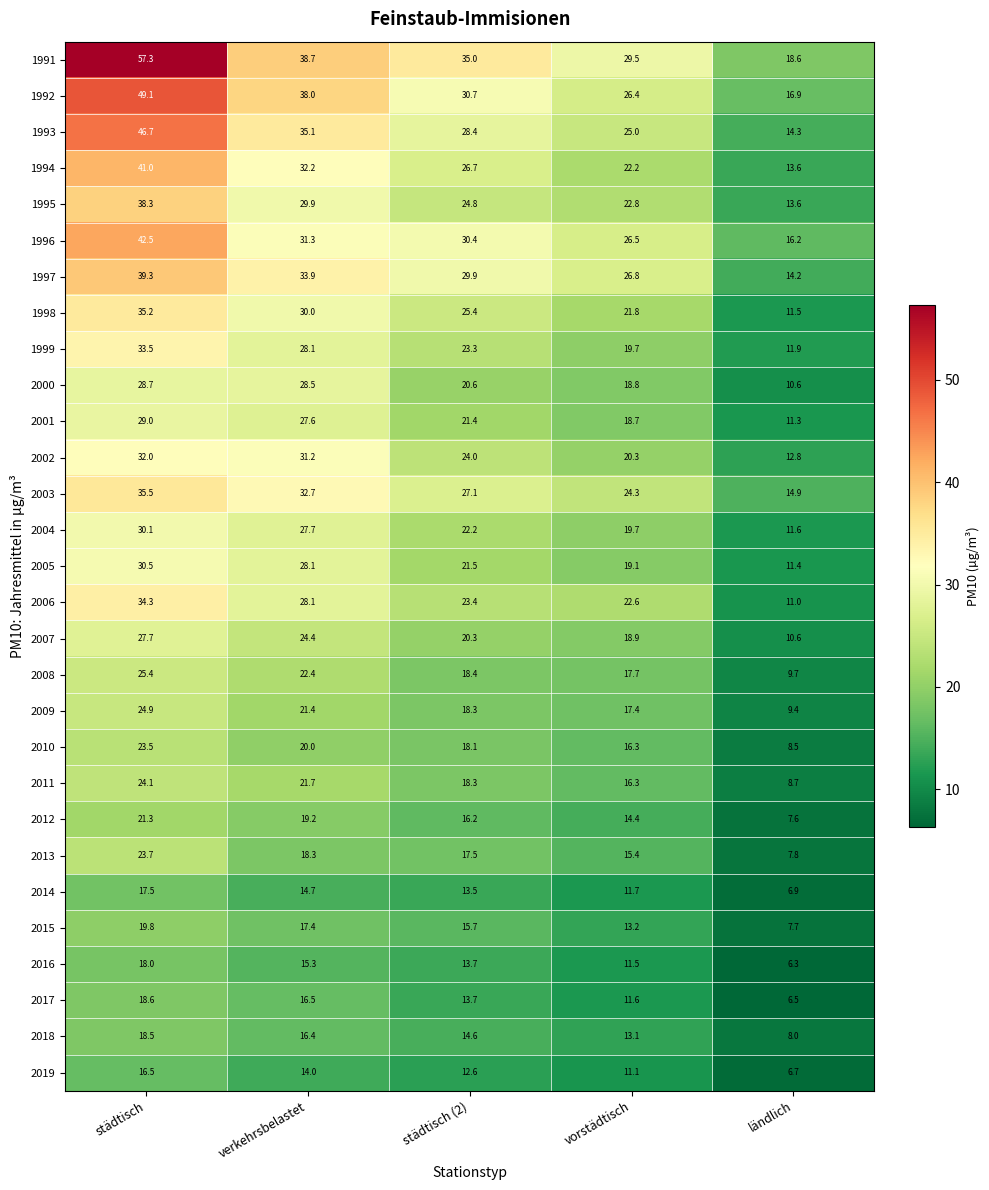

The value of 2011 at verkehrsbelastet is 10.6. True or false?

False